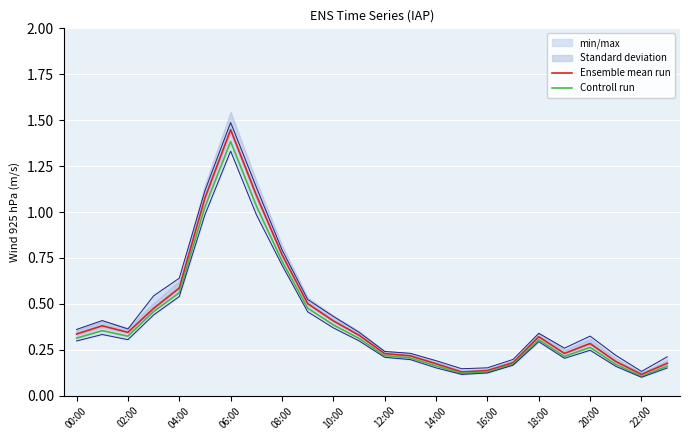

Which series has the widest spread of values?

Ensemble mean run